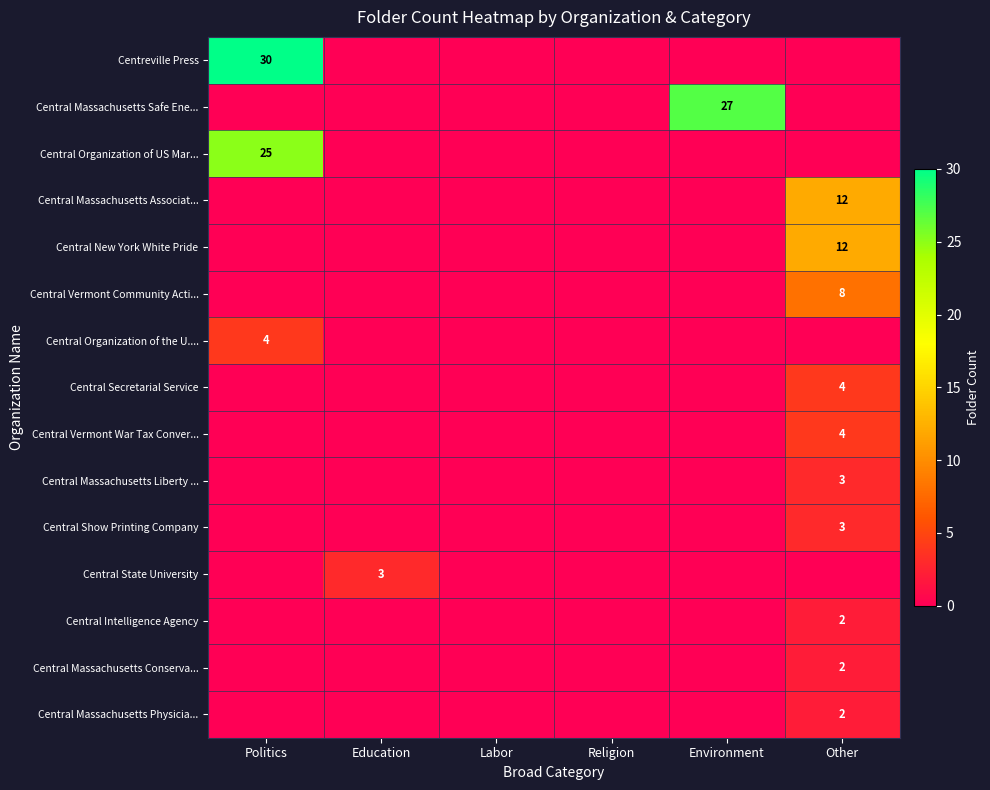

Which series has the widest spread of values?

Centreville Press